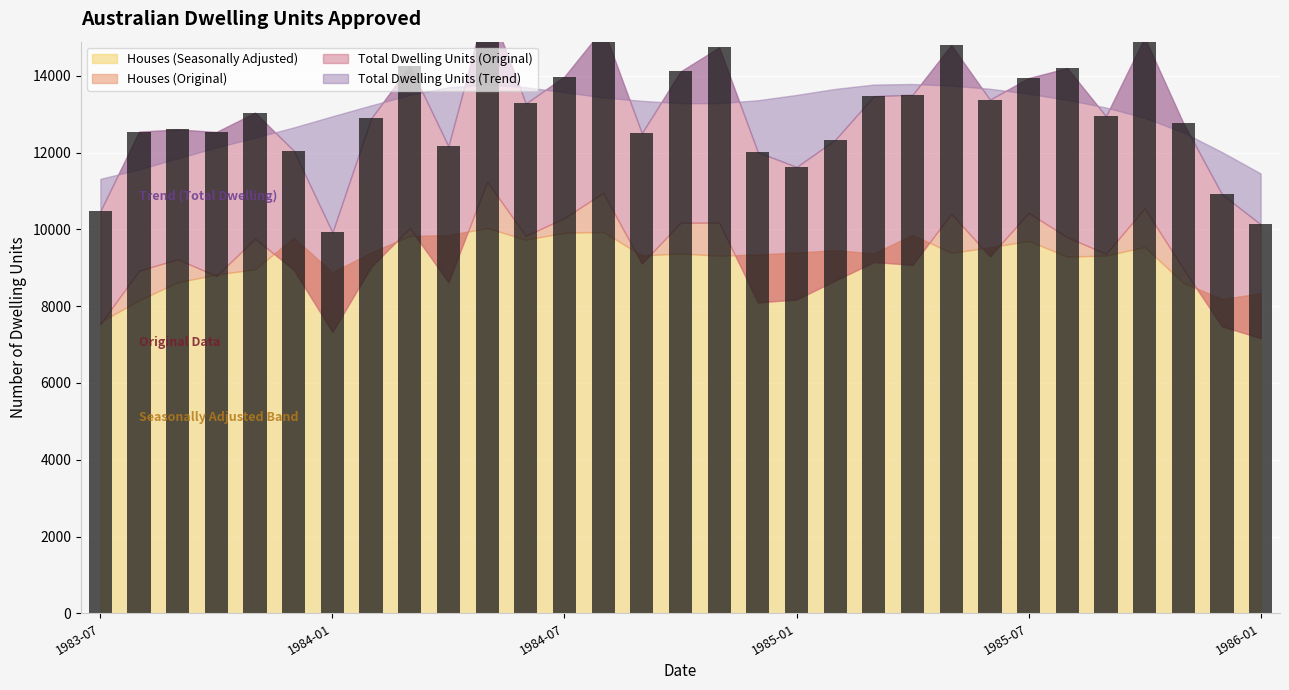

True or false: Total Dwelling Units (Original) has a value of 12166 at 1984-04.

True